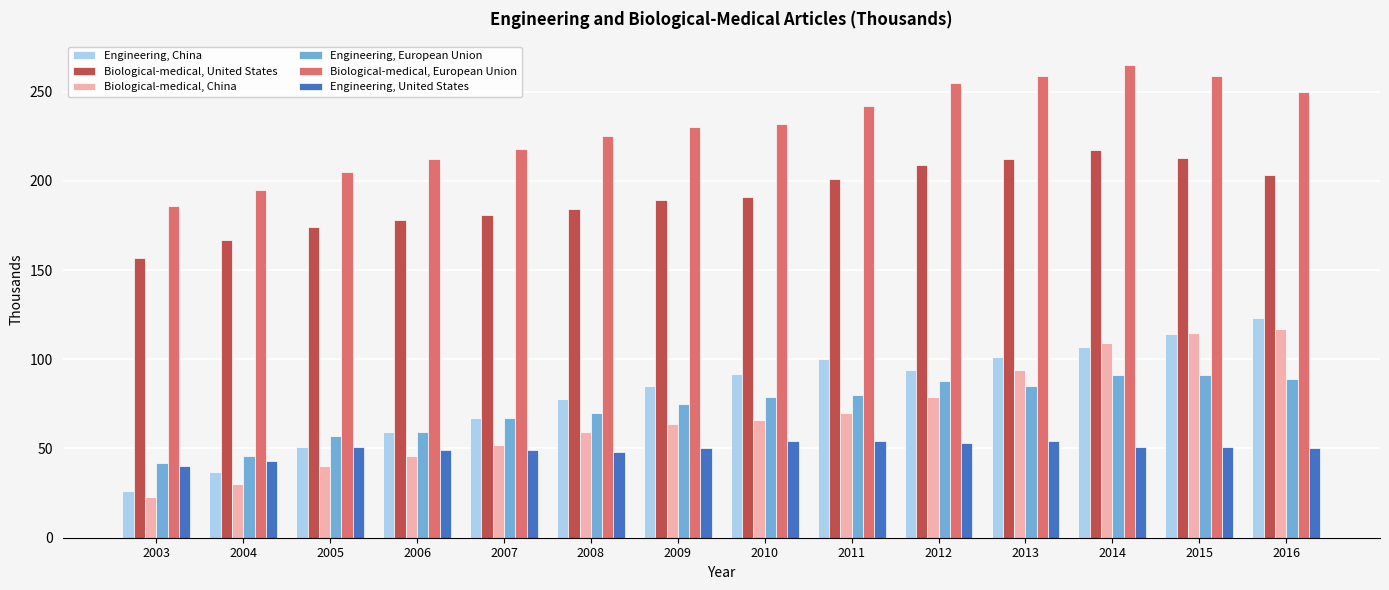

What is the difference between the highest and lowest values at 2005?

165